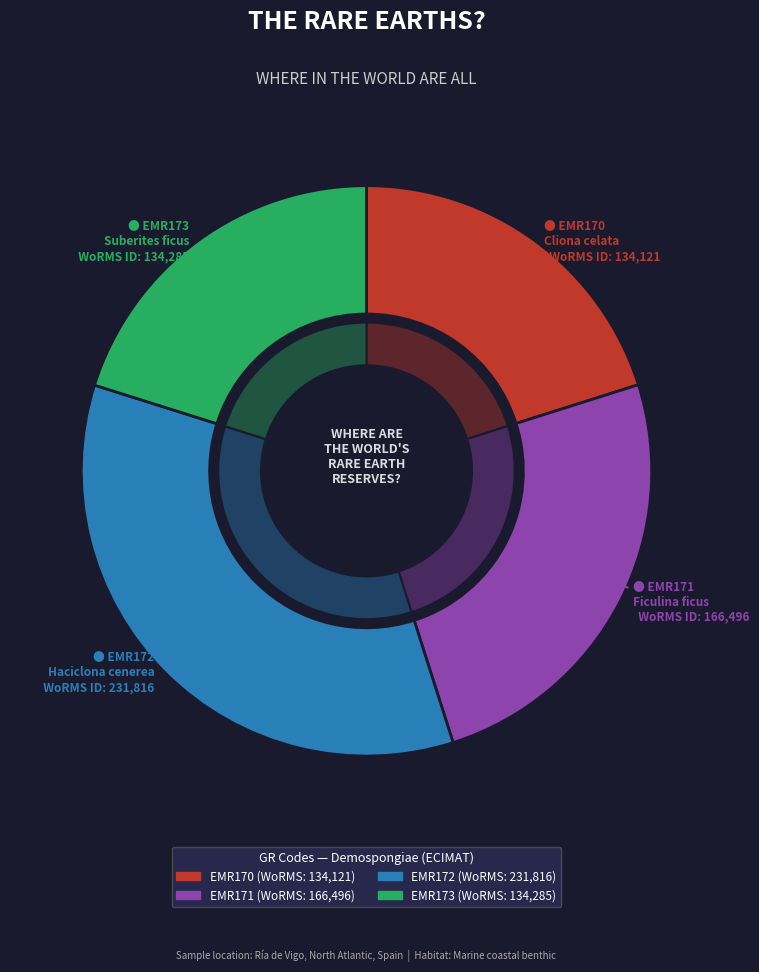

What is the smallest slice in the pie chart?

EMR170
Cliona celata